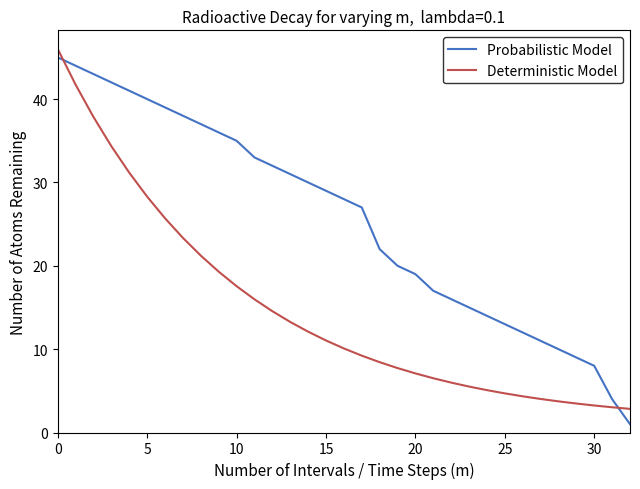

Which series has the widest spread of values?

Probabilistic Model